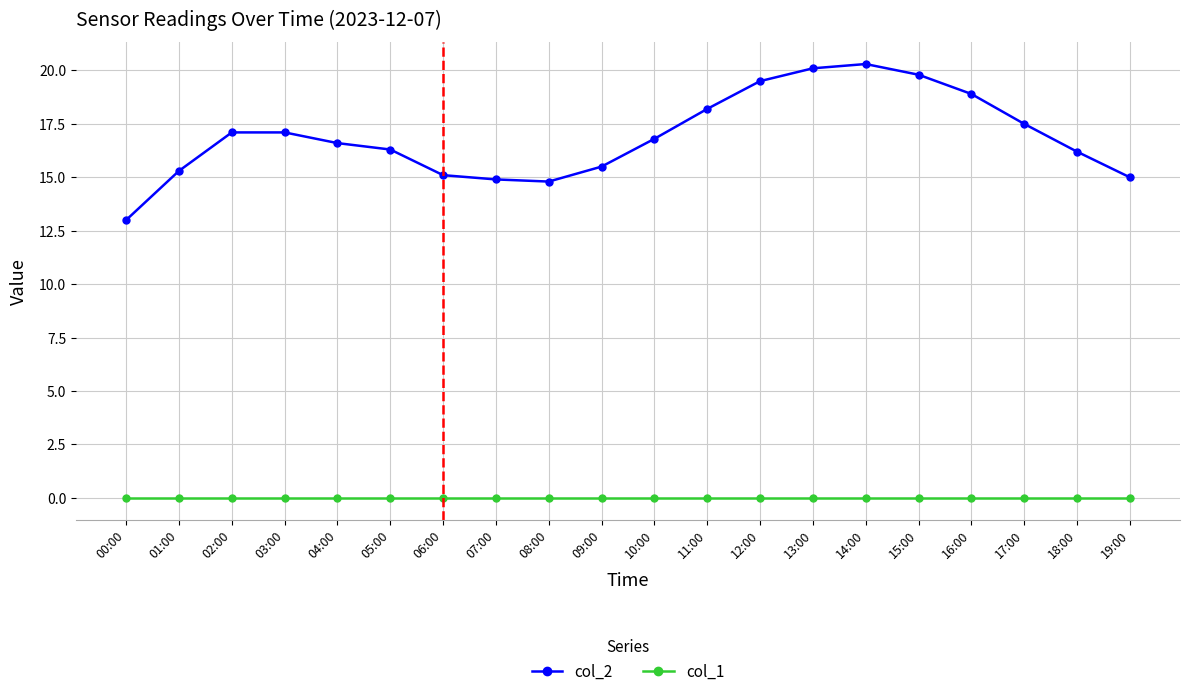

Does the chart display data point markers on the line(s)?

Yes